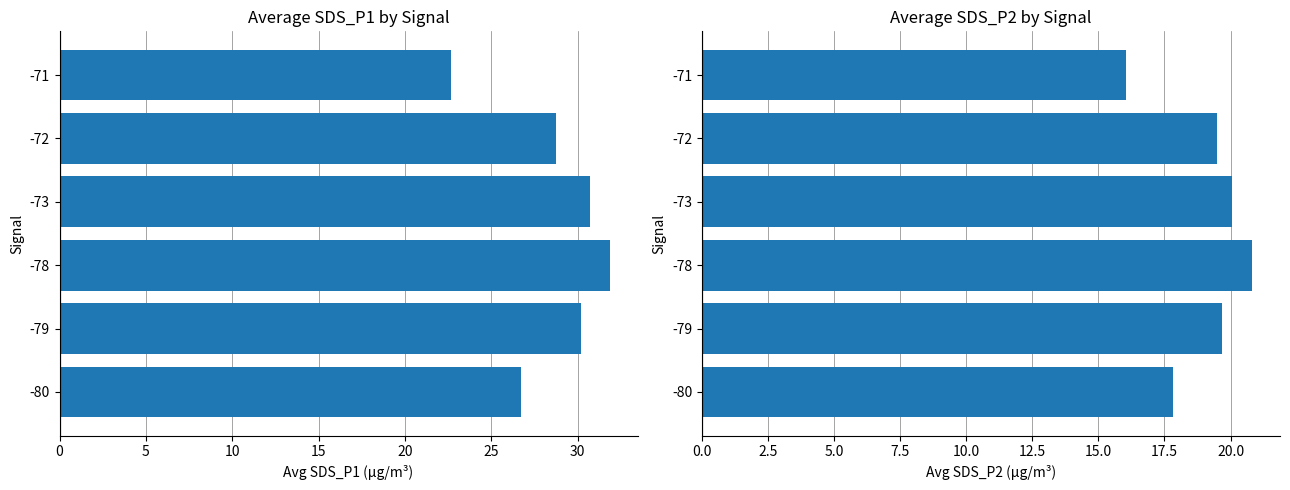

What is the highest value of the SDS_P1 series?

31.9